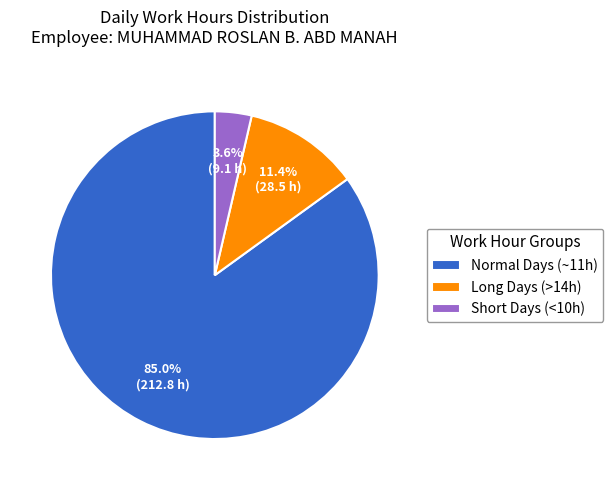

To the nearest percent, what is the difference between the largest and smallest slice percentages?

81%